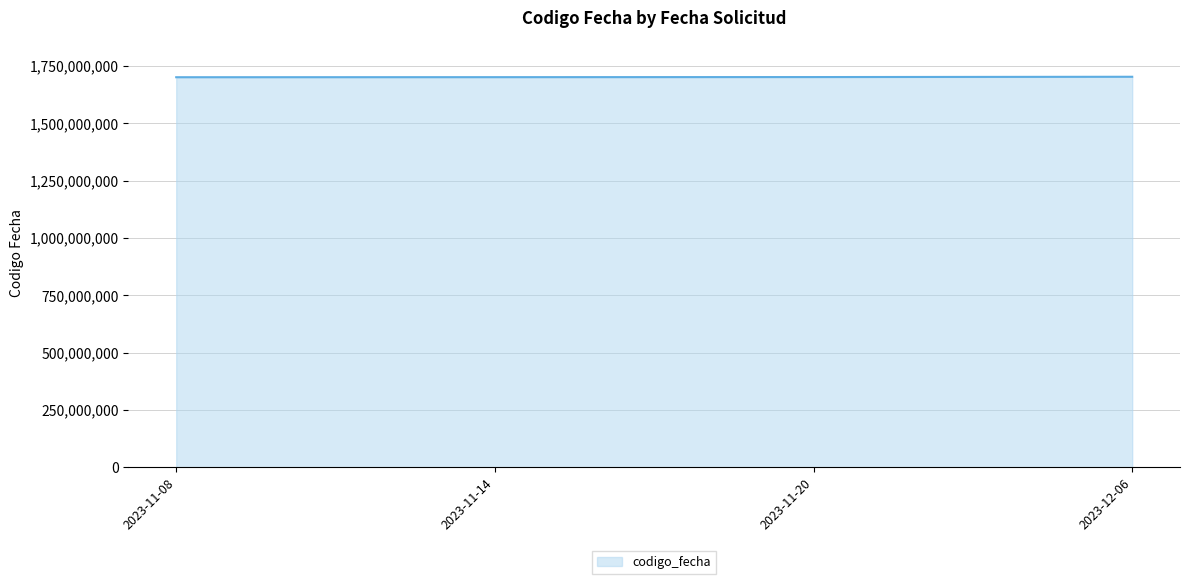

Approximately how many times larger is the value at 2023-11-20 compared to 2023-11-08?

1.0